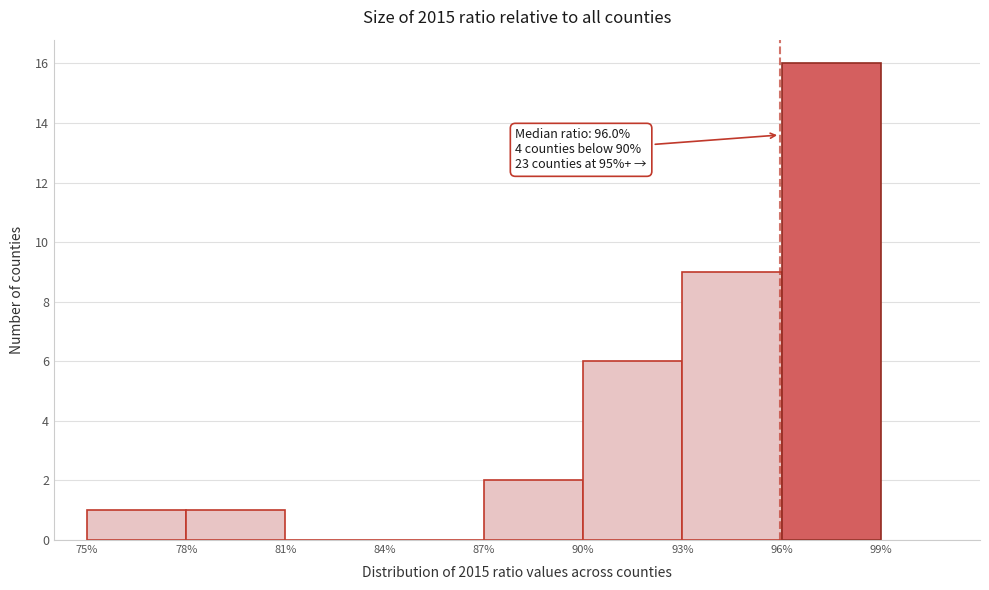

Over which range of the x-axis is the bar tallest?

96% to 99%